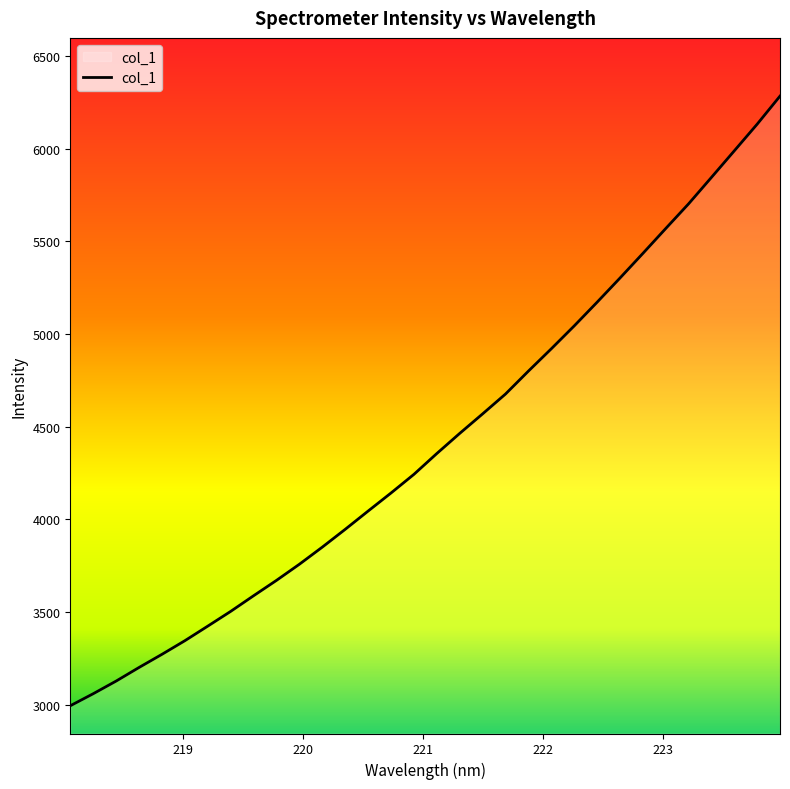

What is the minimum value shown in the chart?

2994.0